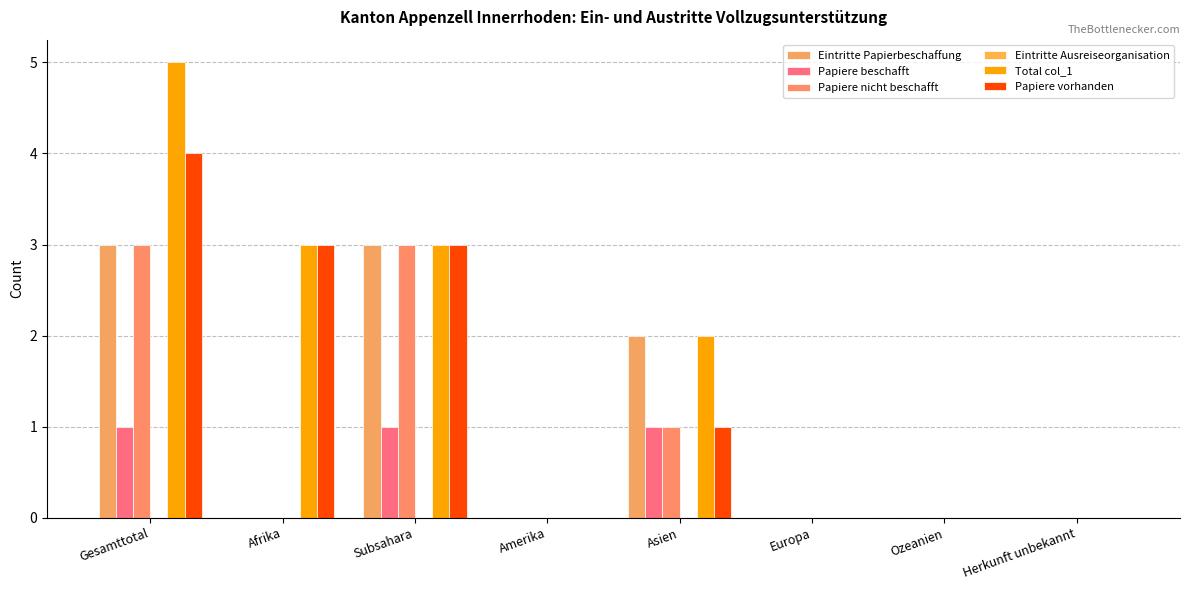

What is the spread (max minus min) of values at Gesamttotal?

4